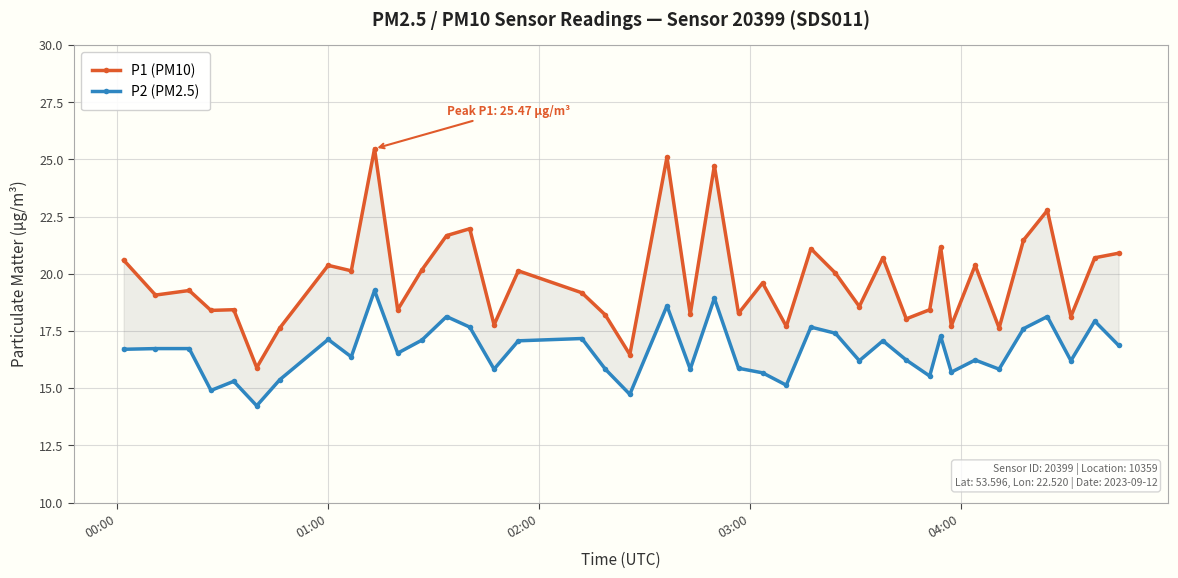

True or false: P2 (PM2.5) has a value of 21.4 at 14.

False